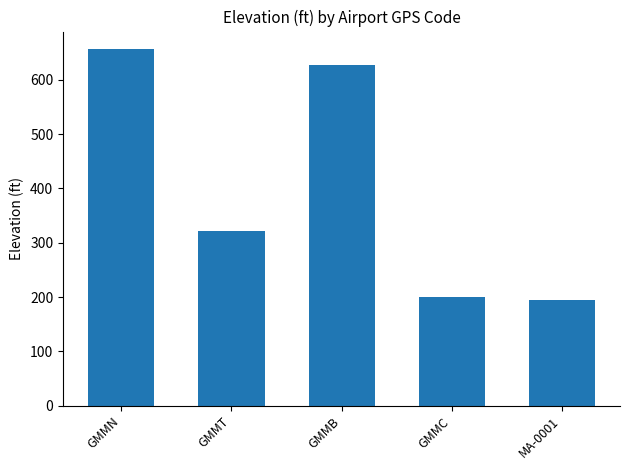

The chart shows a value of 59 at MA-0001. True or false?

False